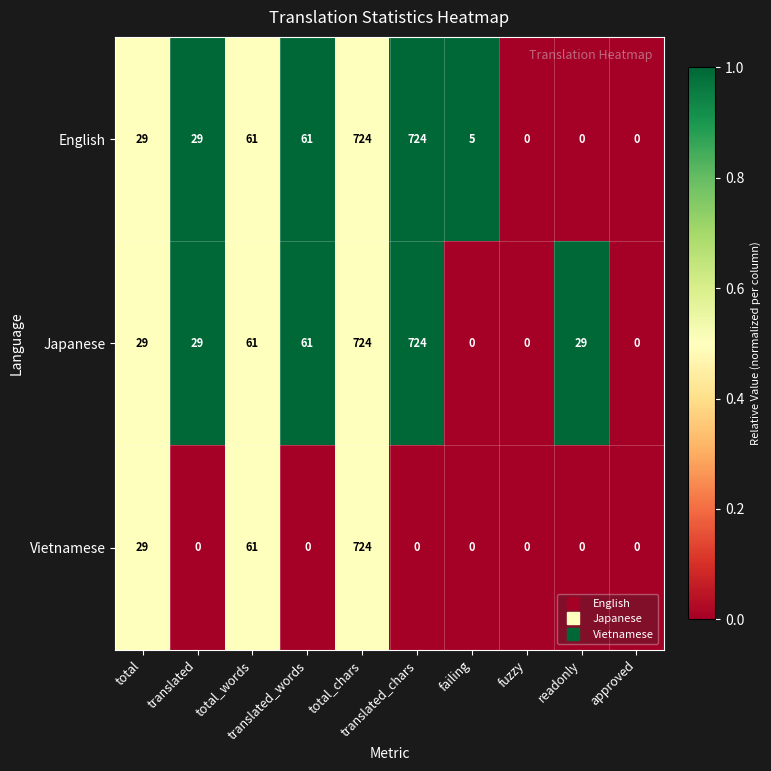

How many values in English are above zero?

7